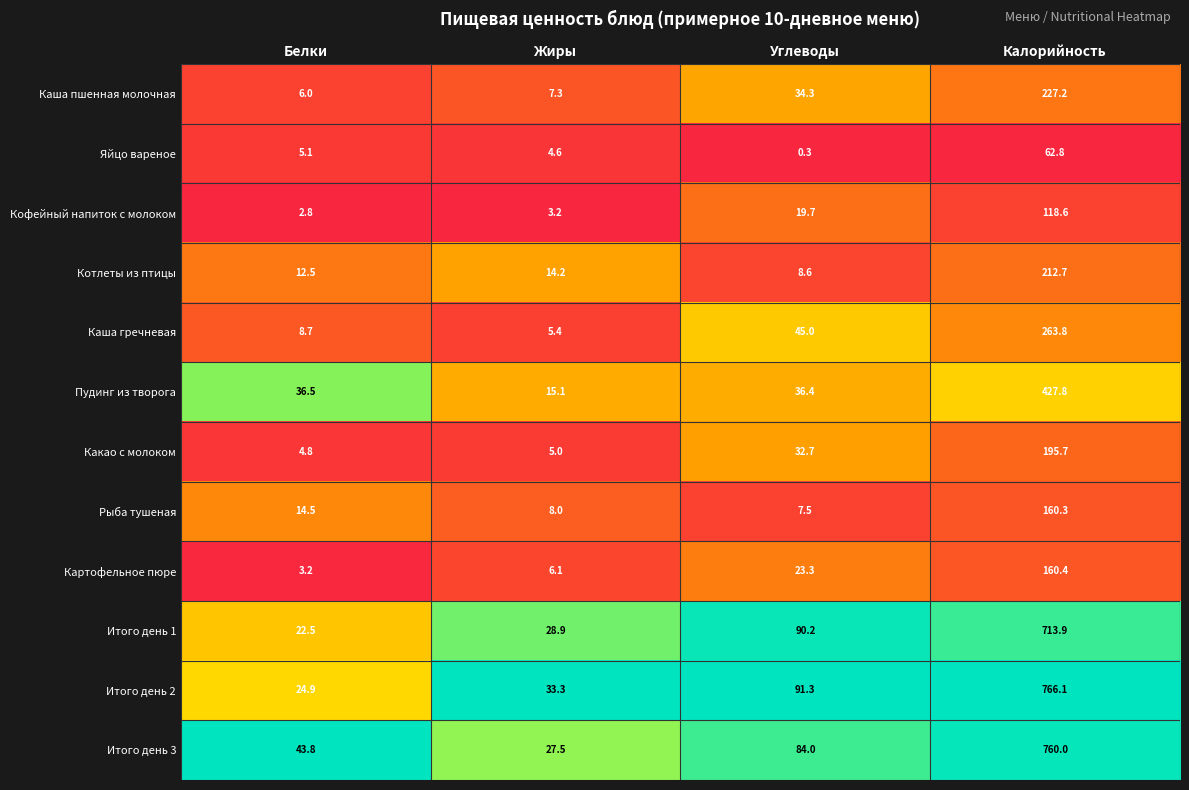

What is the total value across all series at Углеводы?

473.3